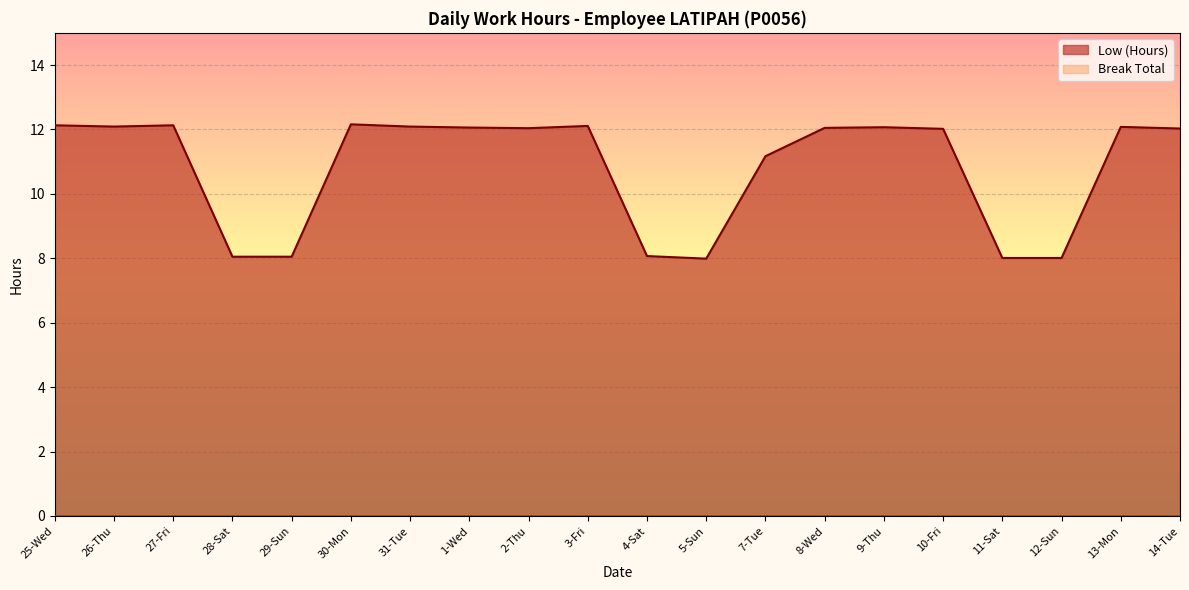

The chart shows a value of 13.0 at 12-Sun. True or false?

False